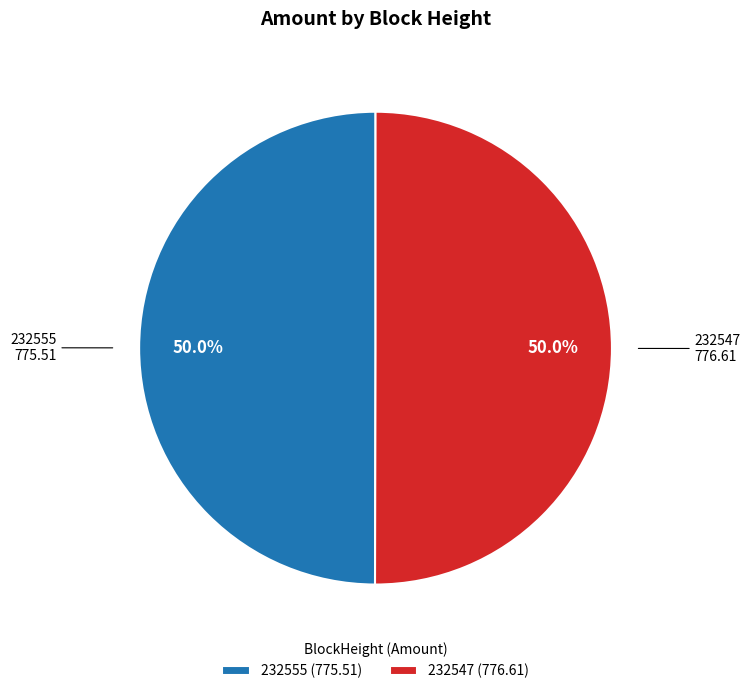

What is the total percentage of 232555 (775.51) and 232547 (776.61)?

100.0%